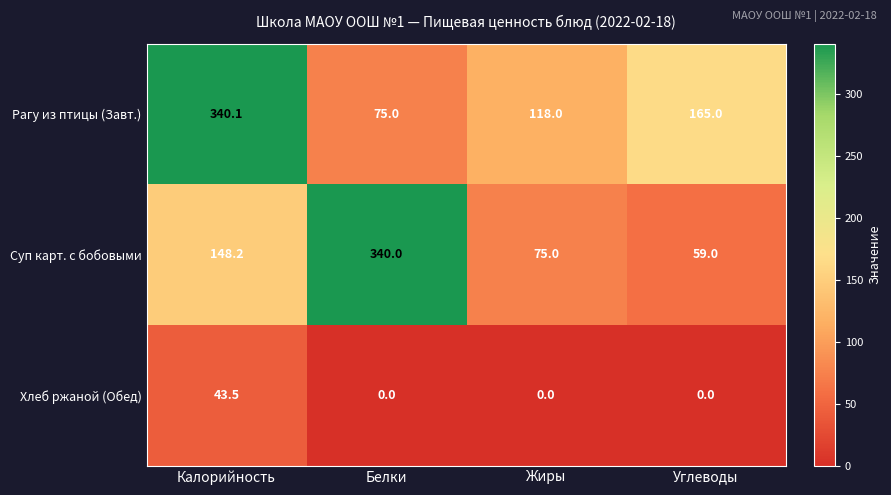

Read the Суп карт. с бобовыми value at Углеводы.

59.0